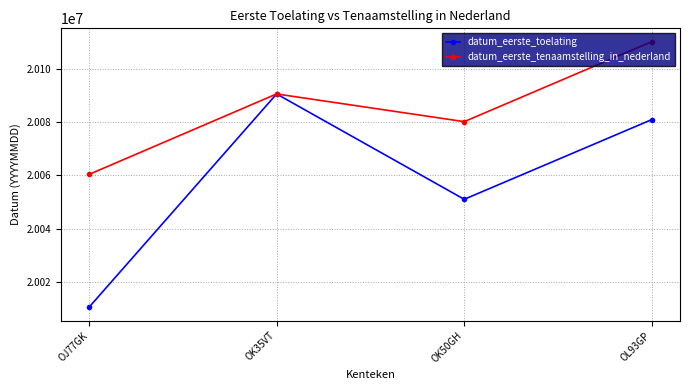

True or false: datum_eerste_tenaamstelling_in_nederland has a value of 26684553 at OJ77GK.

False